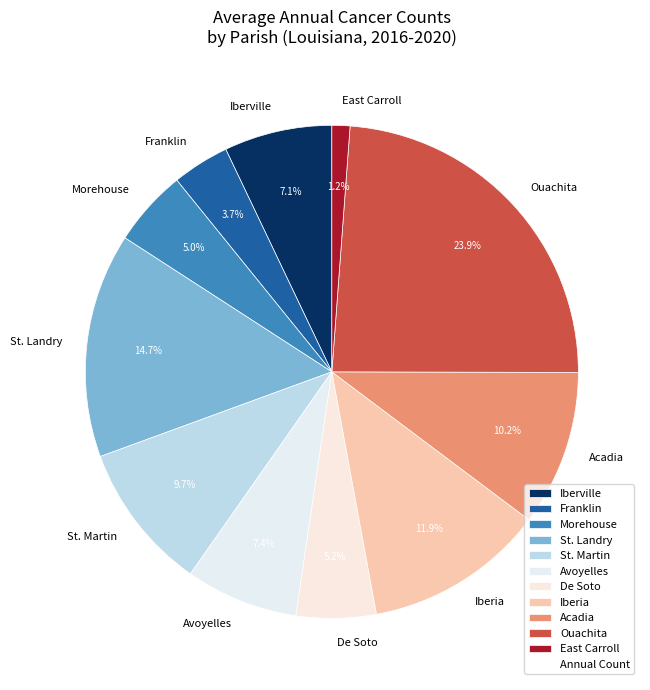

Does Franklin account for over 50% of the chart?

No